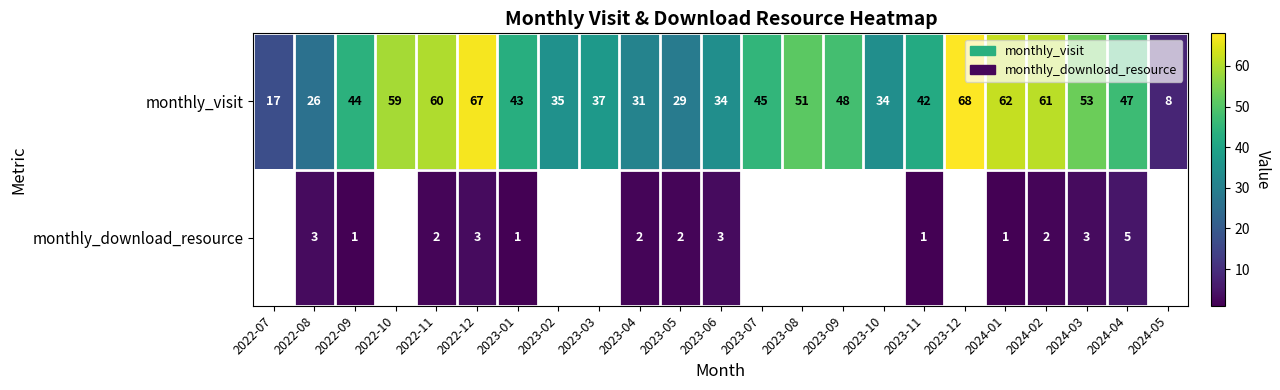

What is the difference between the highest and lowest values at 2022-09?

43